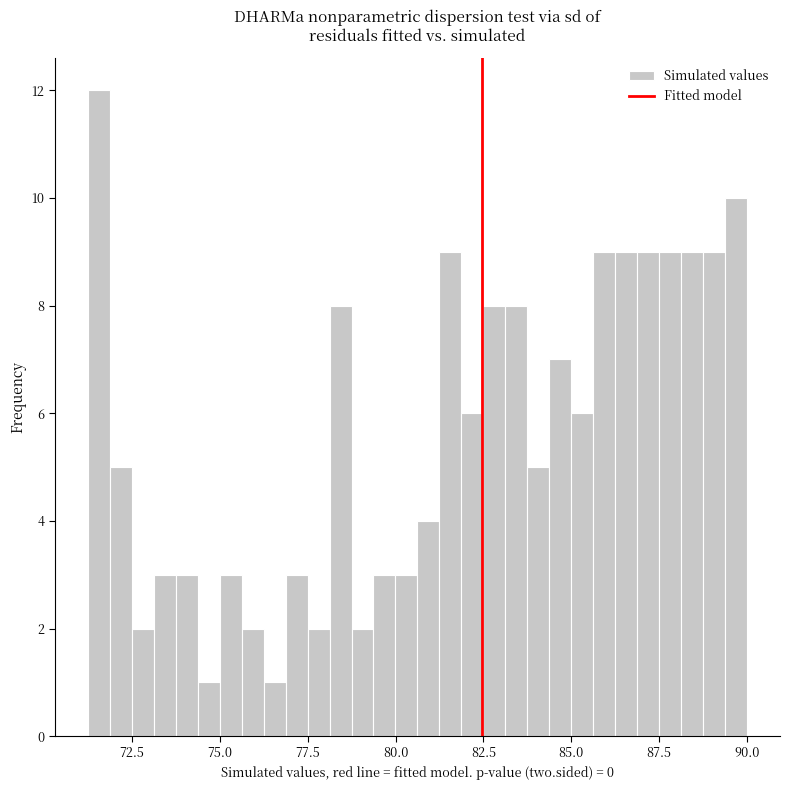

Around what value on the x-axis is the tallest bar? Give the approximate position of its centre, as read against the axis.

71.5